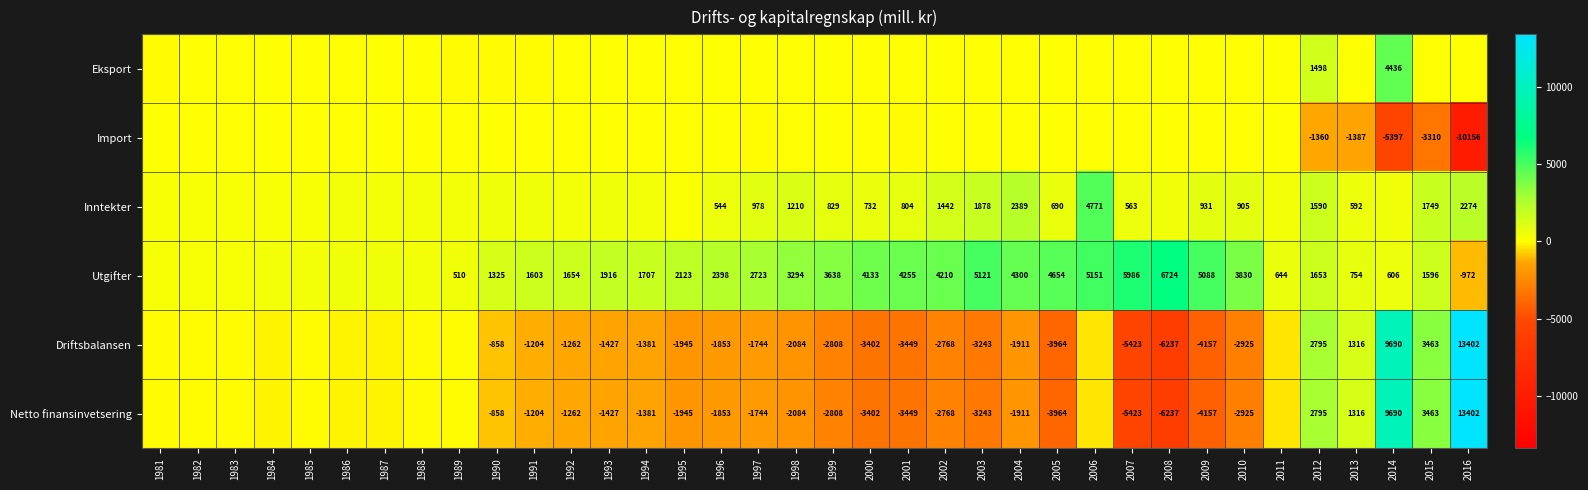

The value of Netto finansinvetsering at 2007 is -5423. True or false?

True